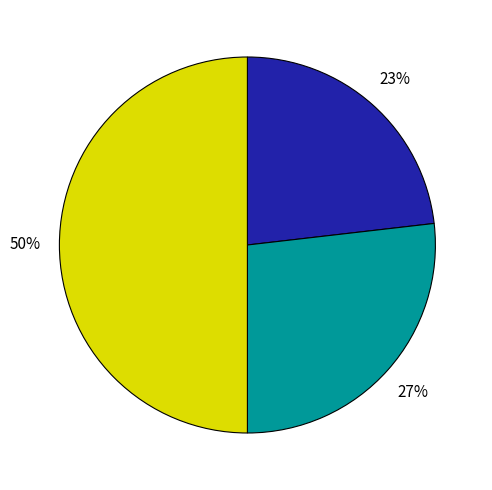

How many slices are in this pie chart?

3